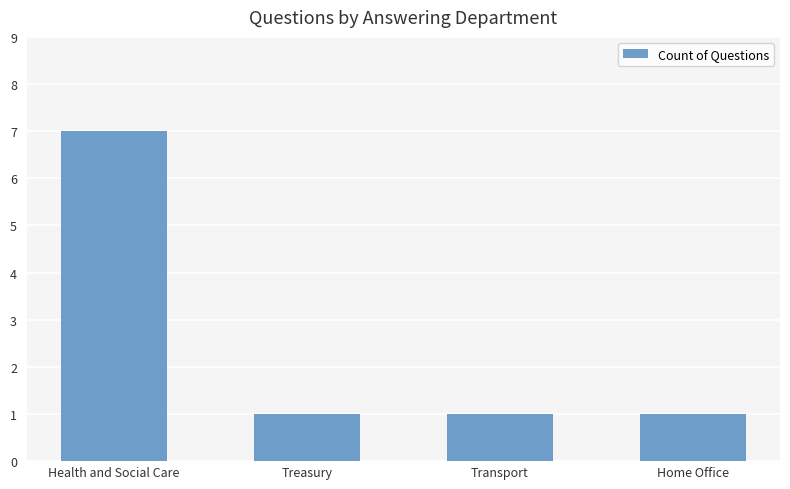

Count the values in the range 1 to 7.

4